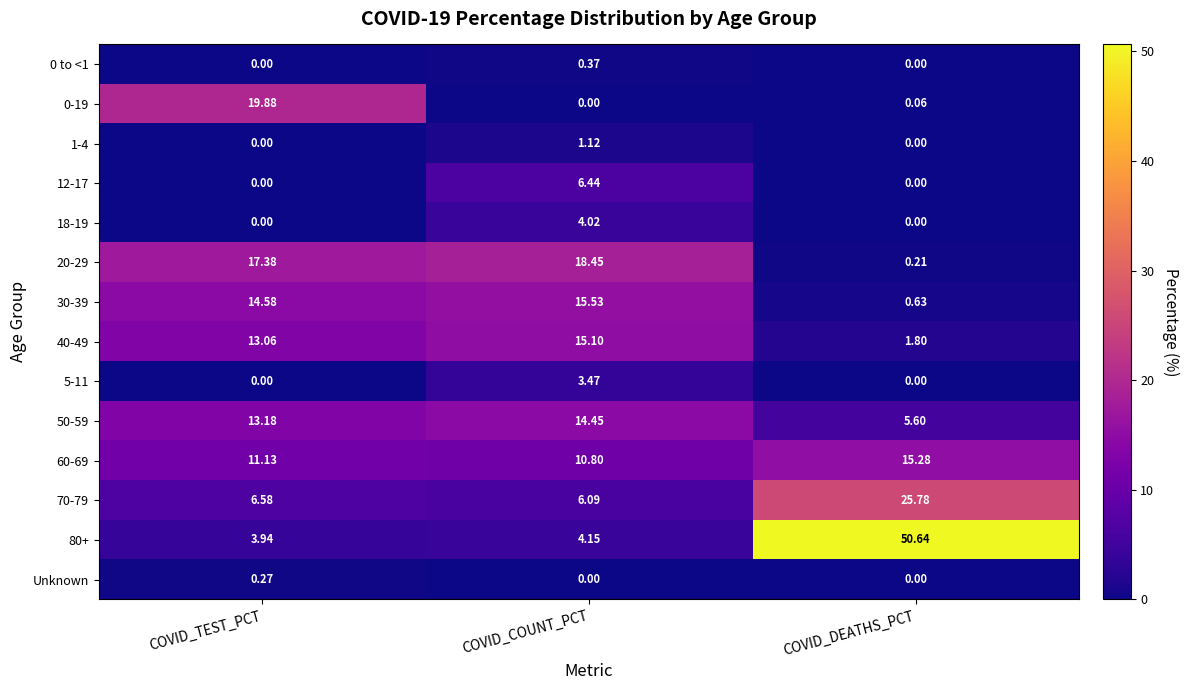

What is the spread (max minus min) of values at COVID_DEATHS_PCT?

50.6